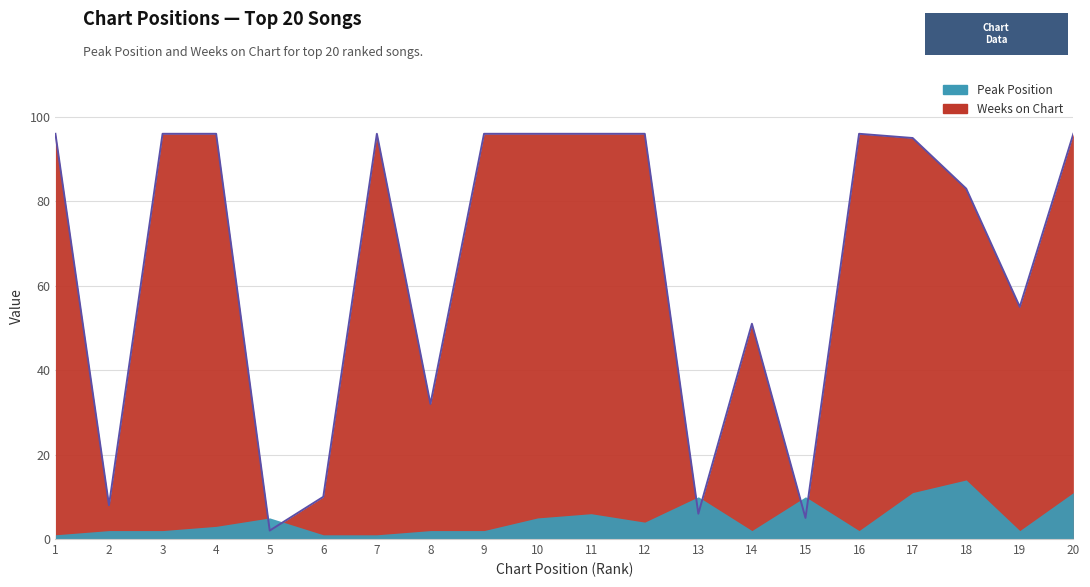

What value does the data have at 20?

96